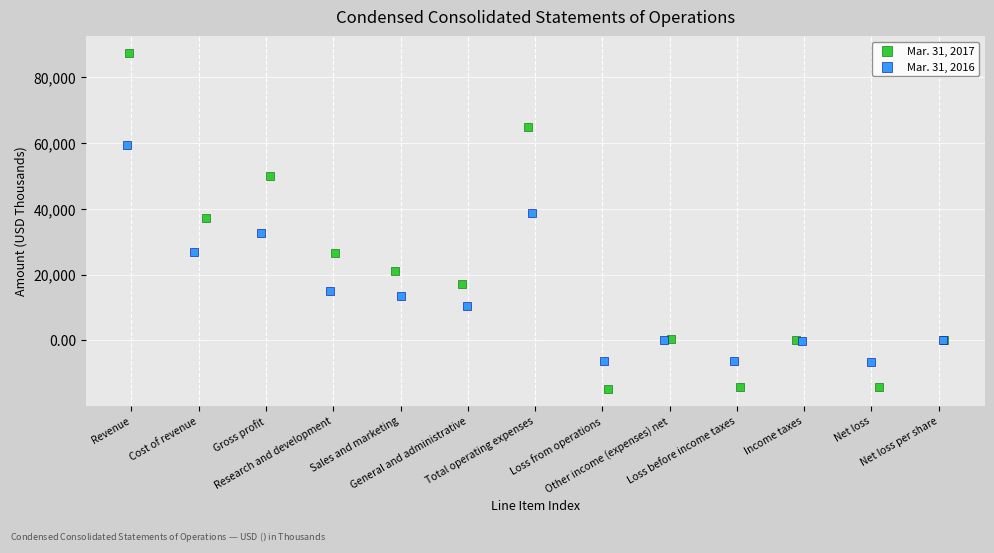

Which series has the largest Y range (max minus min)?

Mar. 31, 2017